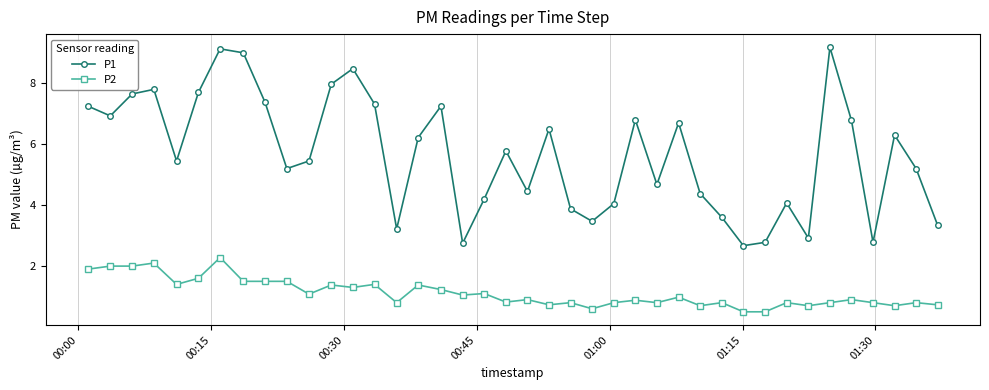

What is the value of the P2 point at the 8th from the left?

1.5